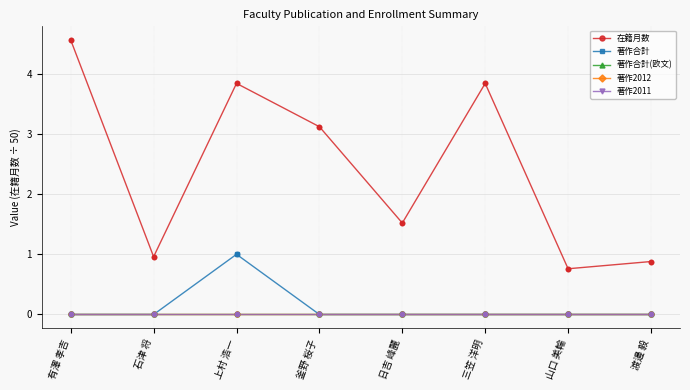

Does the chart have visible grid lines?

Yes